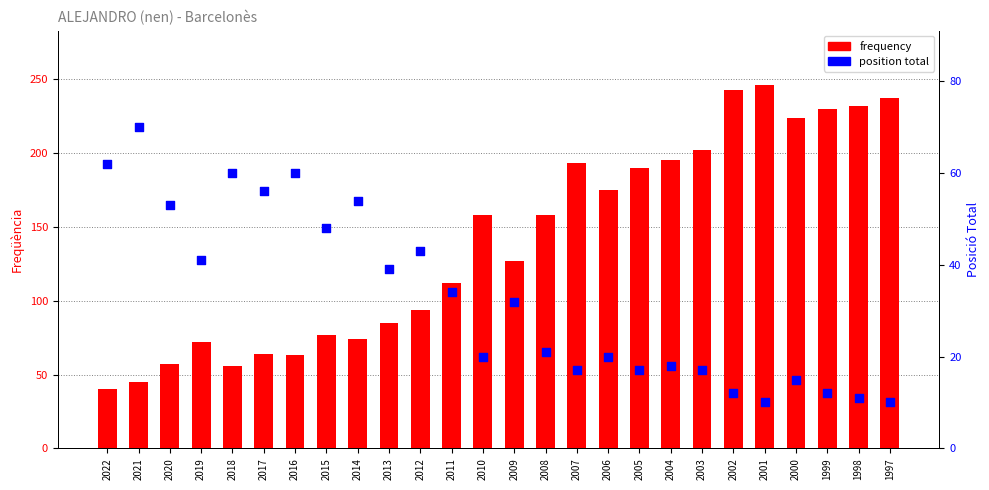

Which series reaches the minimum Y coordinate?

position_total